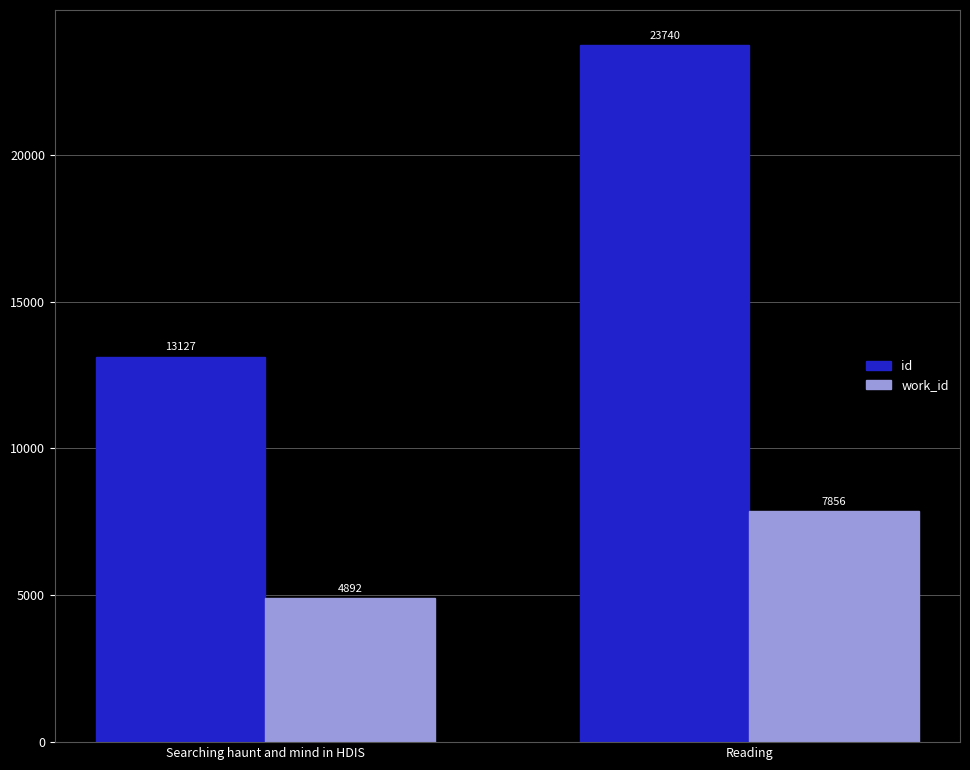

Count the id values in the range 13127 to 23740.

2